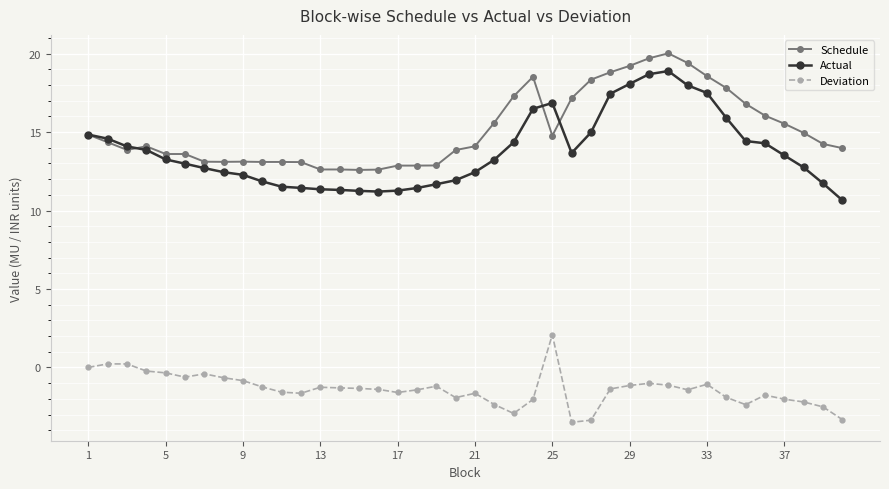

True or false: Actual and Deviation cross at least once.

False